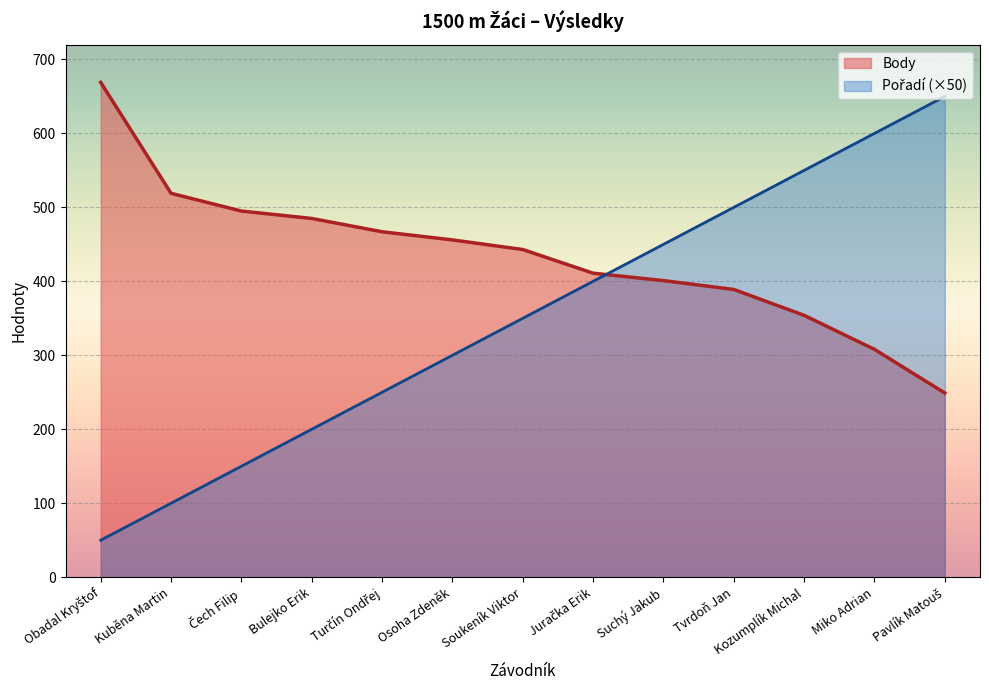

Which series changed the most between Juračka Erik and Miko Adrian?

Pořadí